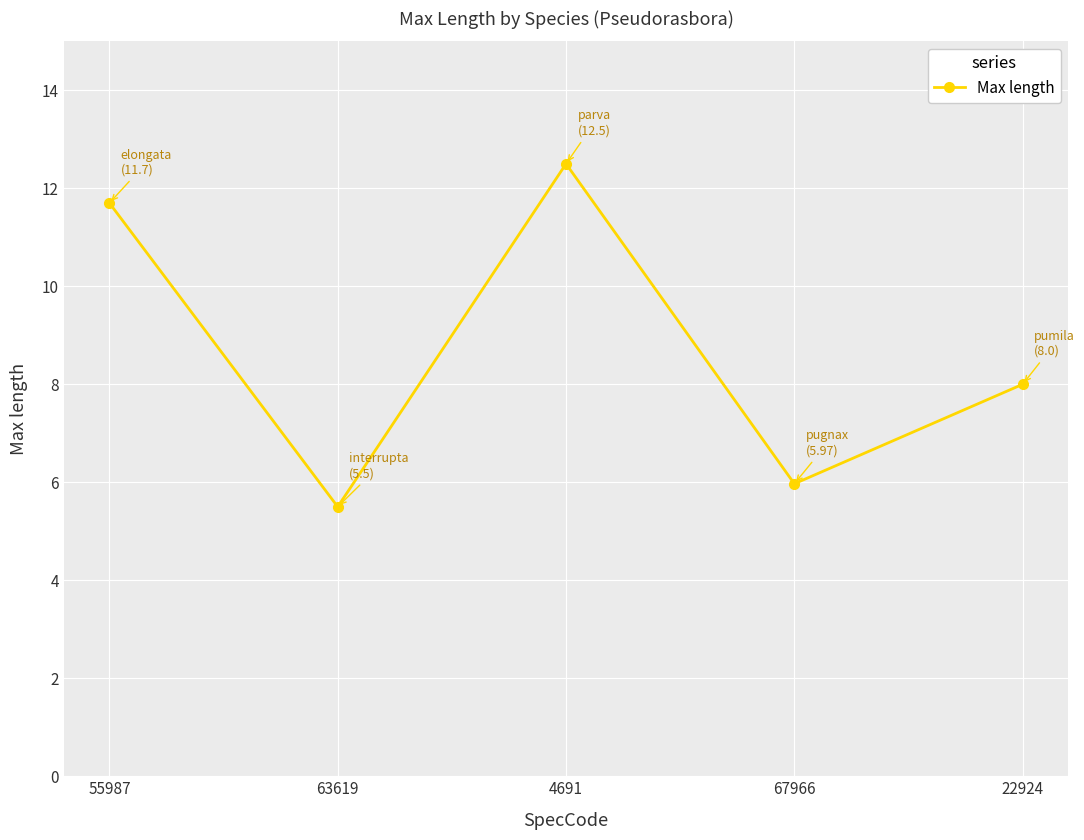

What is the sum of the values at 4691 and 63619?

18.0